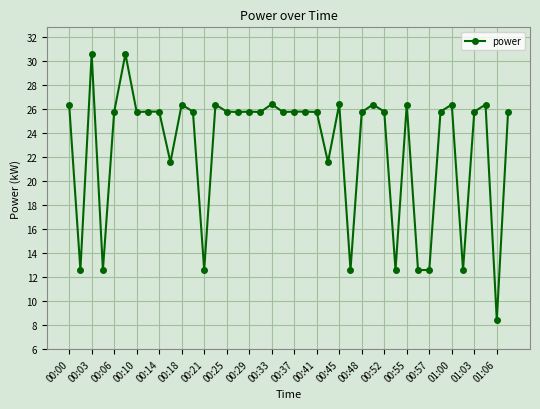

What is the value of the 39th point from the left?

8.4